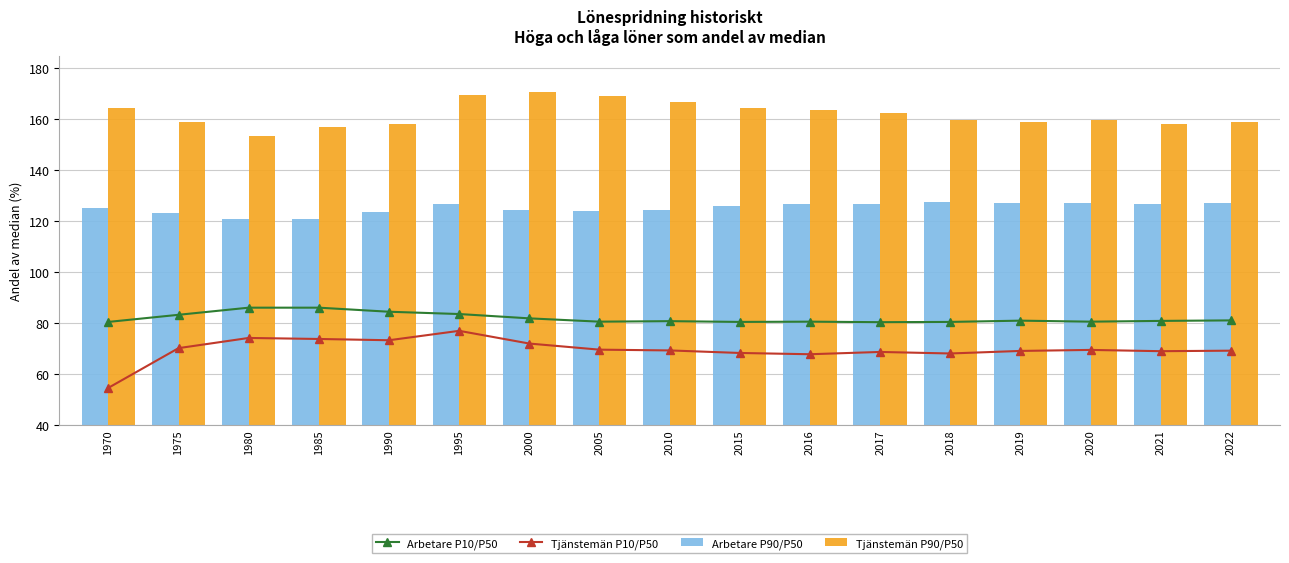

What value does the Arbetare P90/P50 series have at 2016?

126.7